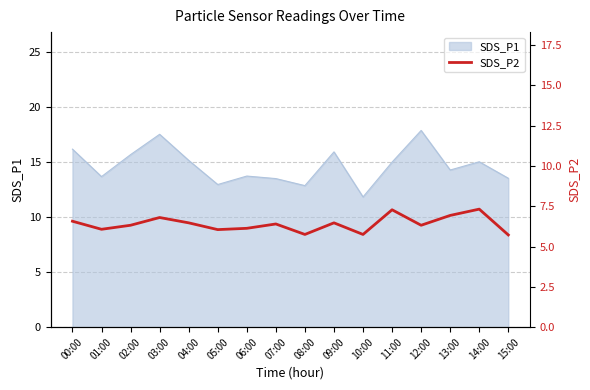

True or false: SDS_P1 has a value of 4.6 at 14:00.

False